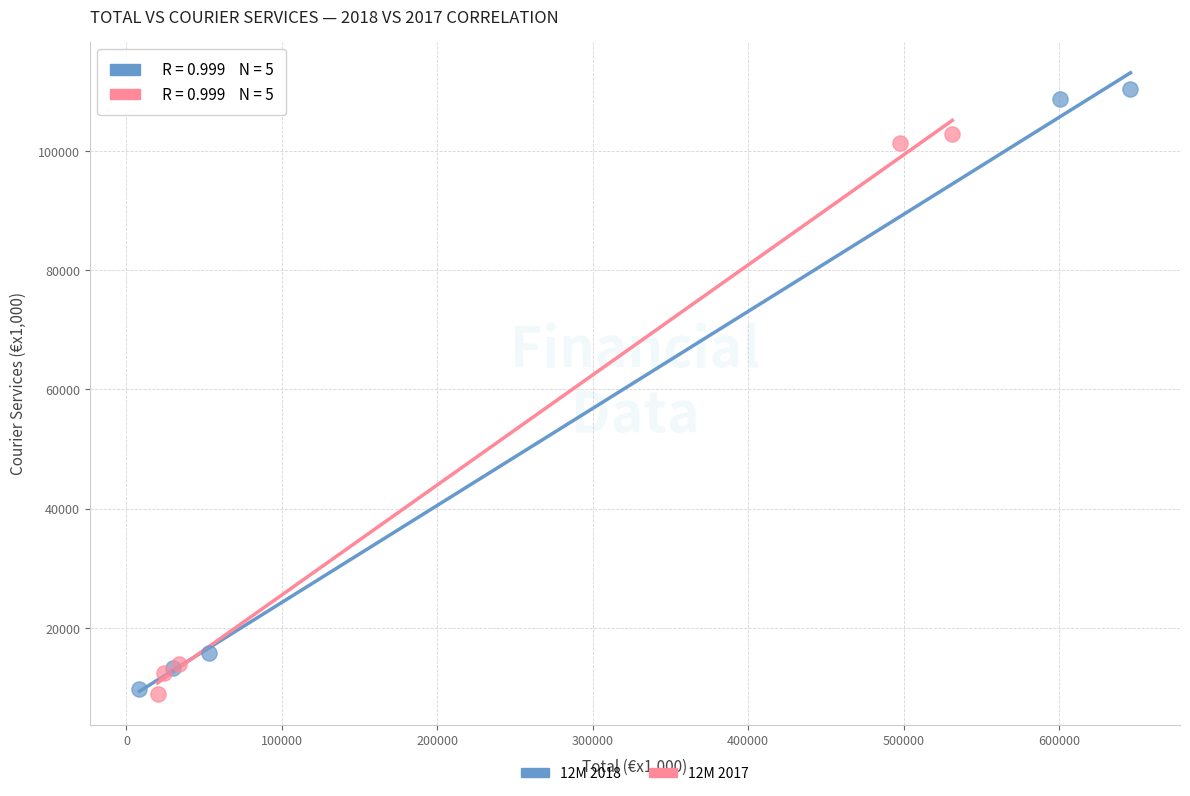

Which series has the widest spread of Y values?

12M 2018